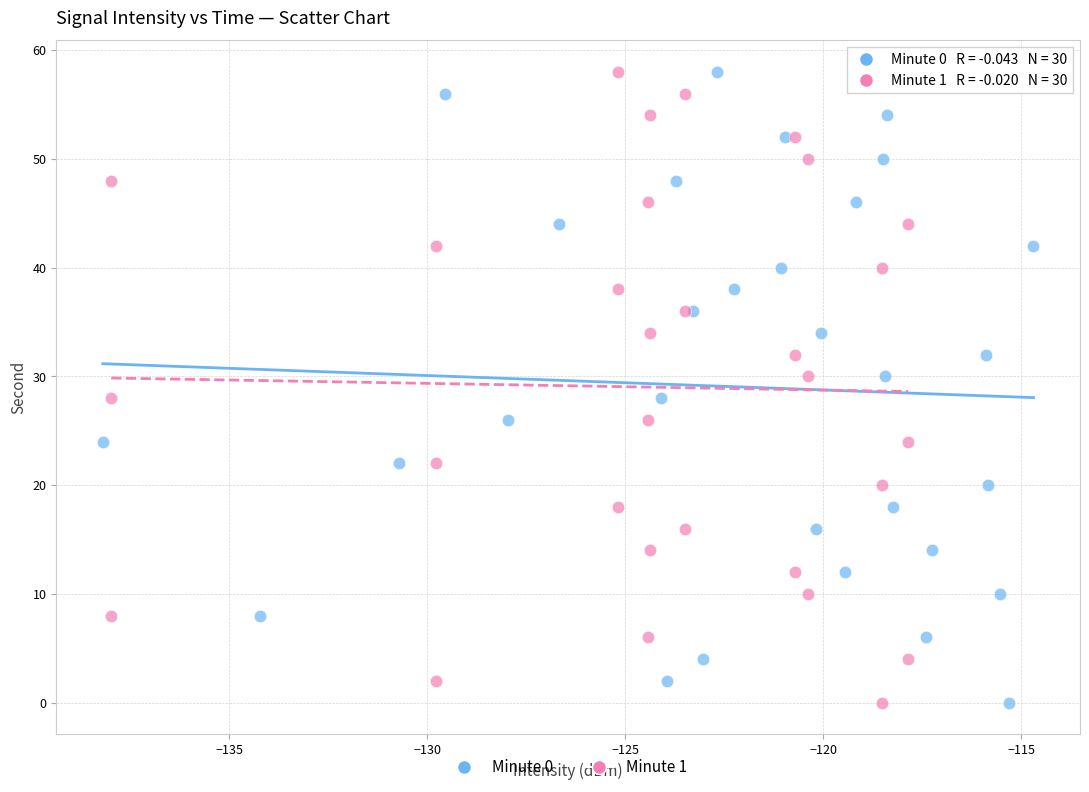

What are all the series names shown in the legend?

Minute 0, Minute 1